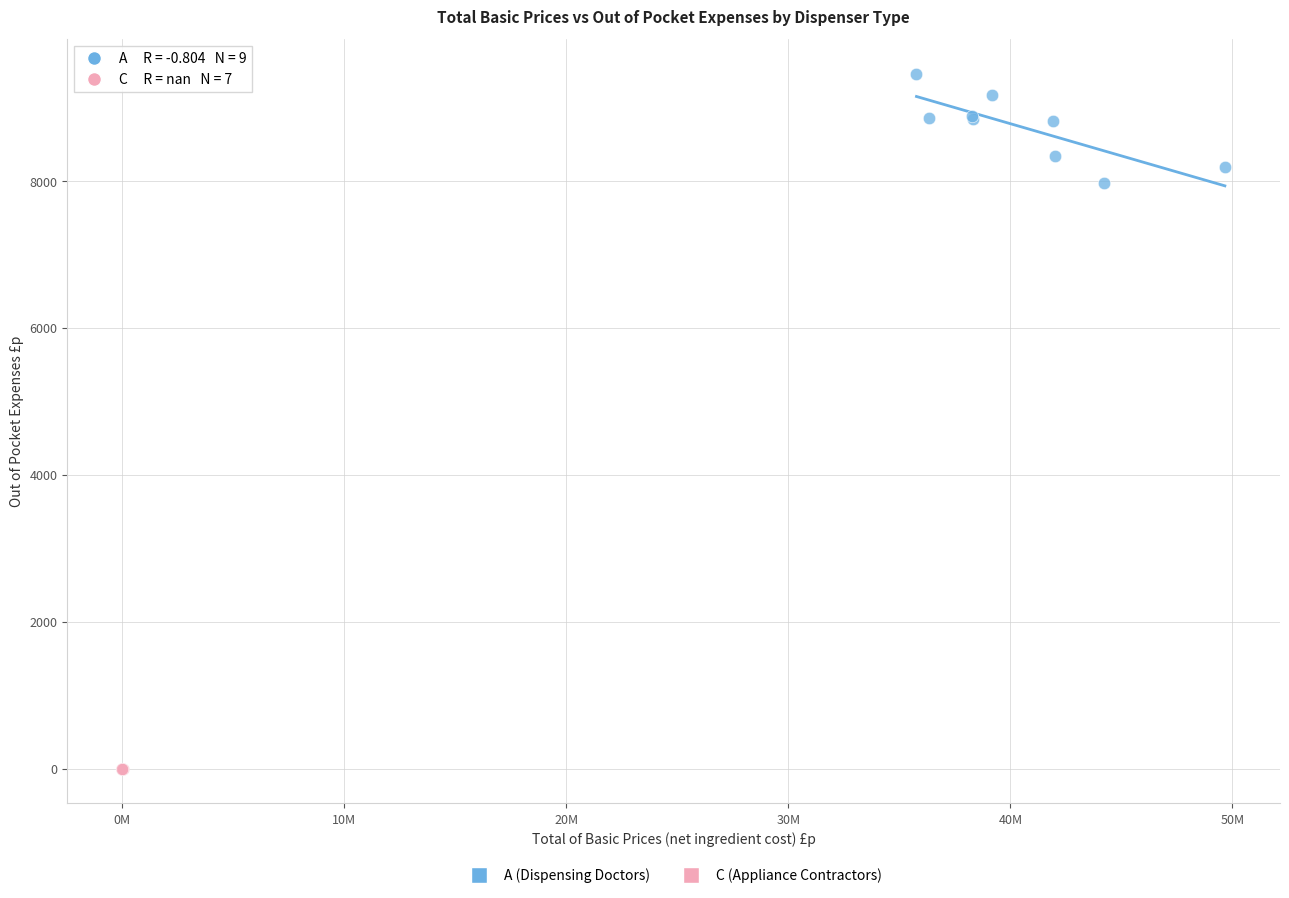

Which series contains the highest Y value?

A (Dispensing Doctors)